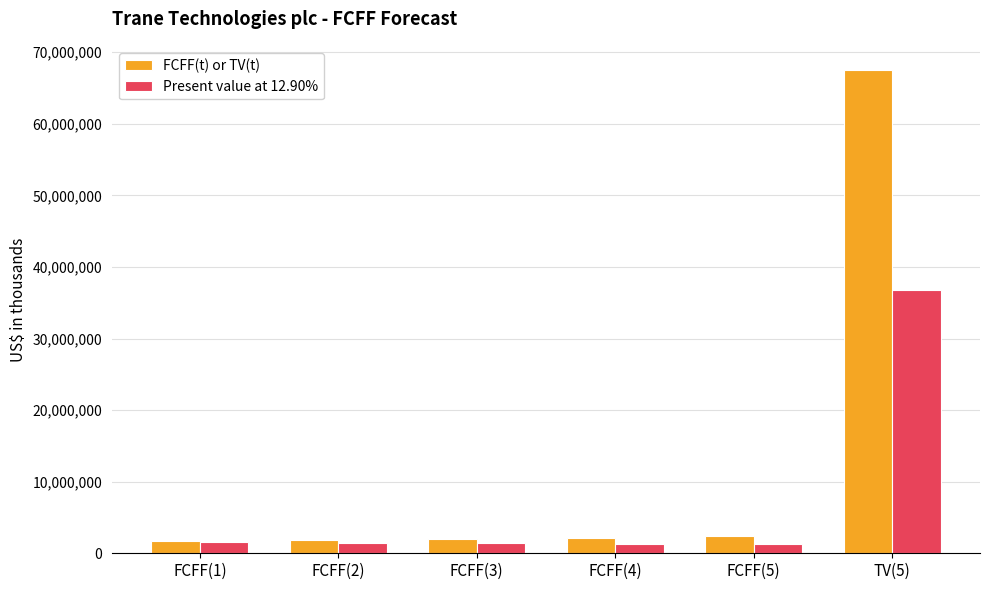

Count the number of categories in the chart.

6